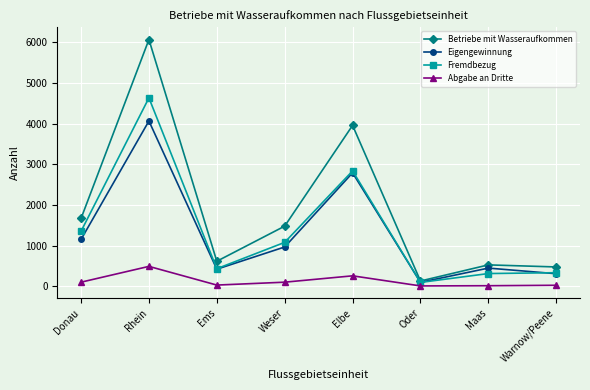

What is the label of the 4th point from the left?

Weser